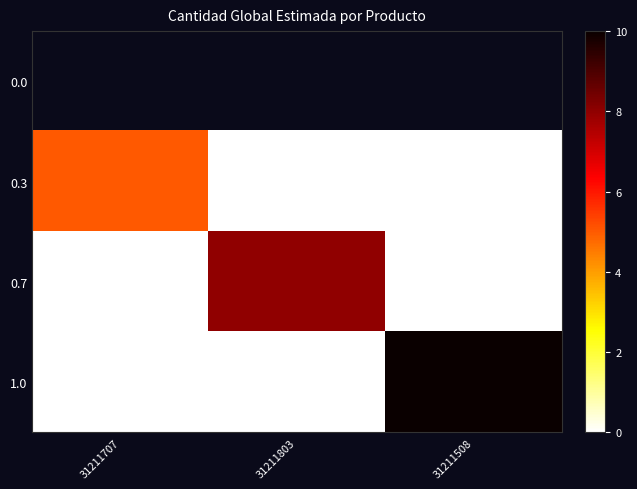

At which label is 1.0 closest to 5?

31211707